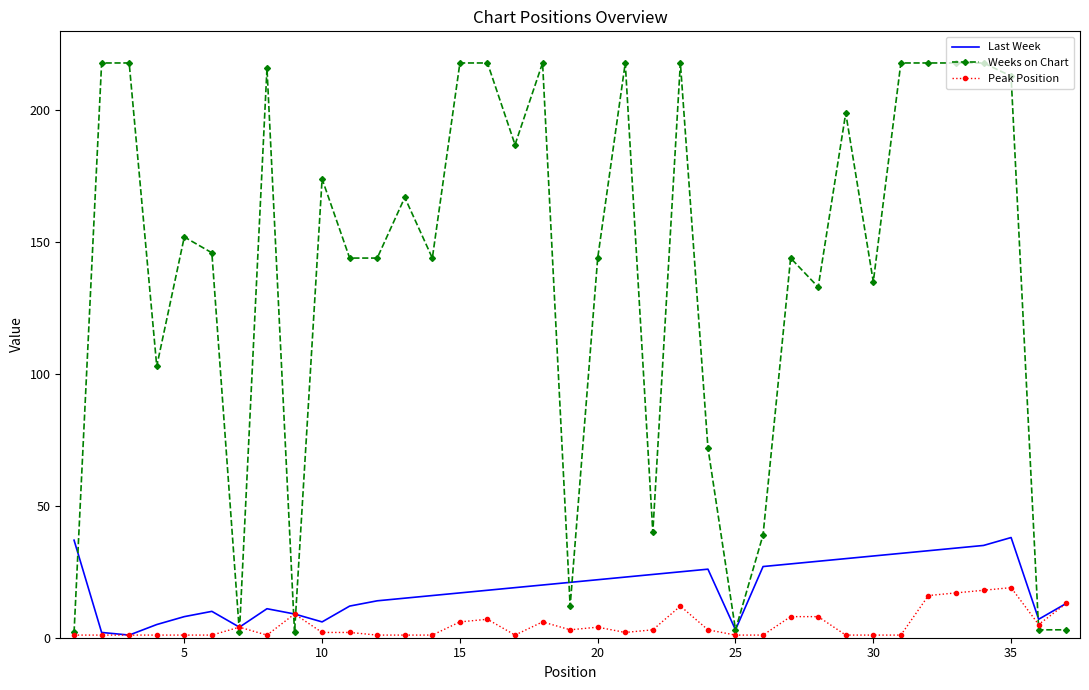

What is the maximum value for Weeks on Chart?

218